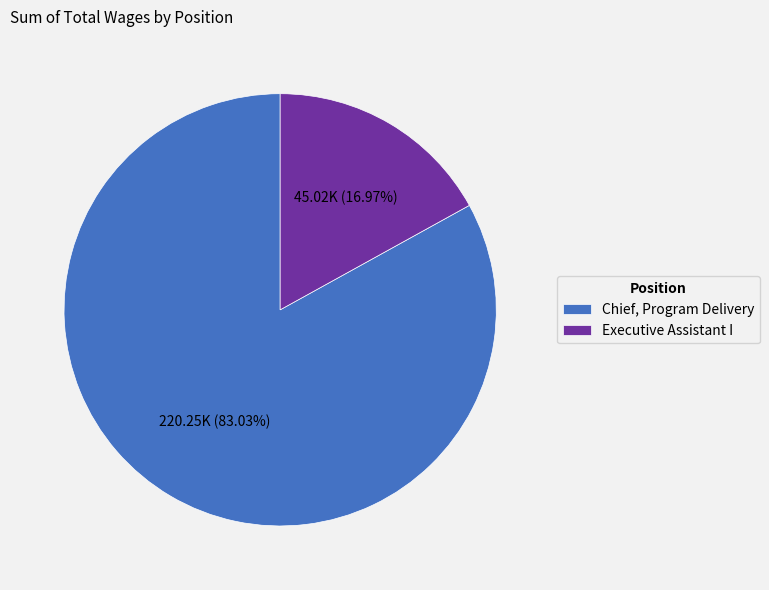

To the nearest percent, what is the difference between the largest and smallest slice percentages?

66%